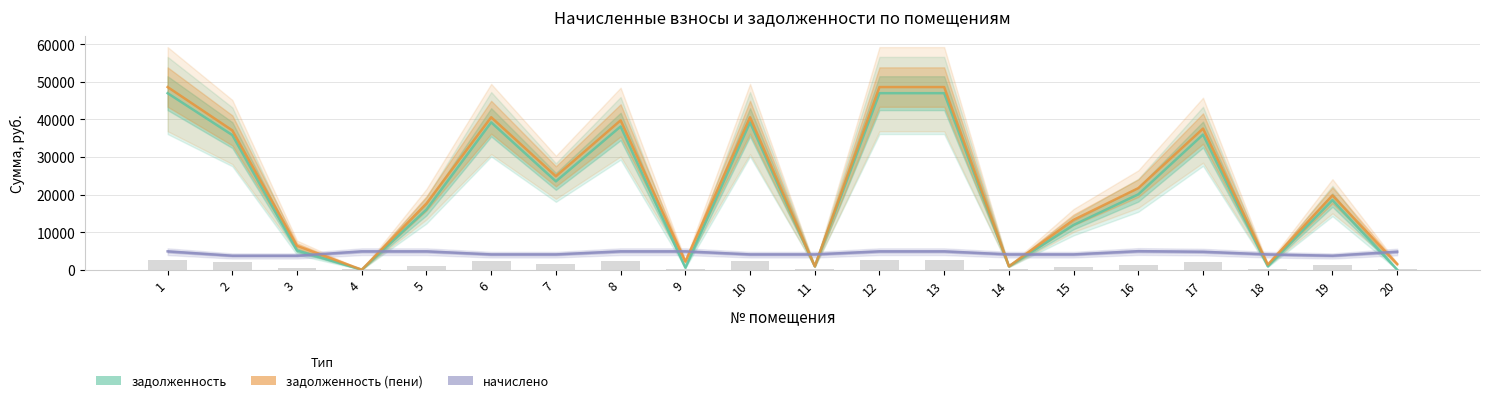

What is the maximum value for задолженность?

46977.4